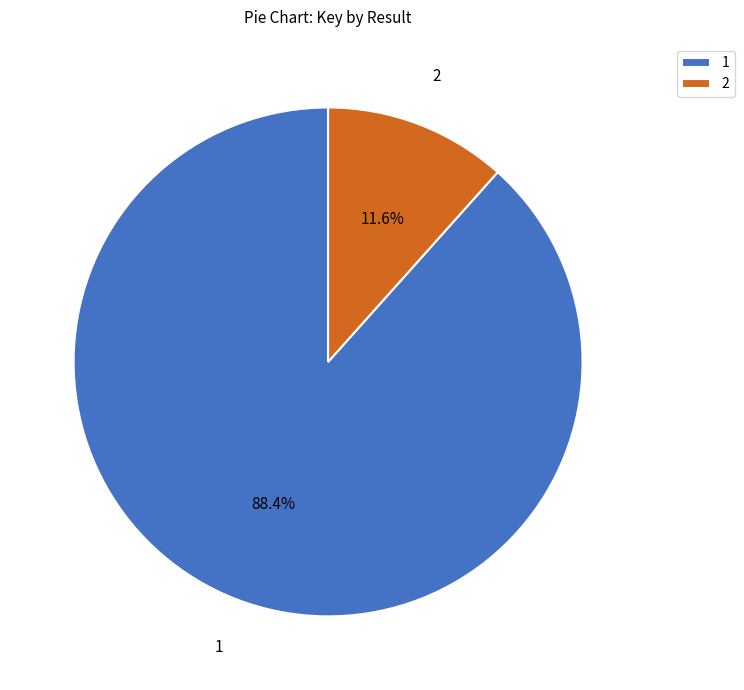

What is the smallest slice in the pie chart?

2